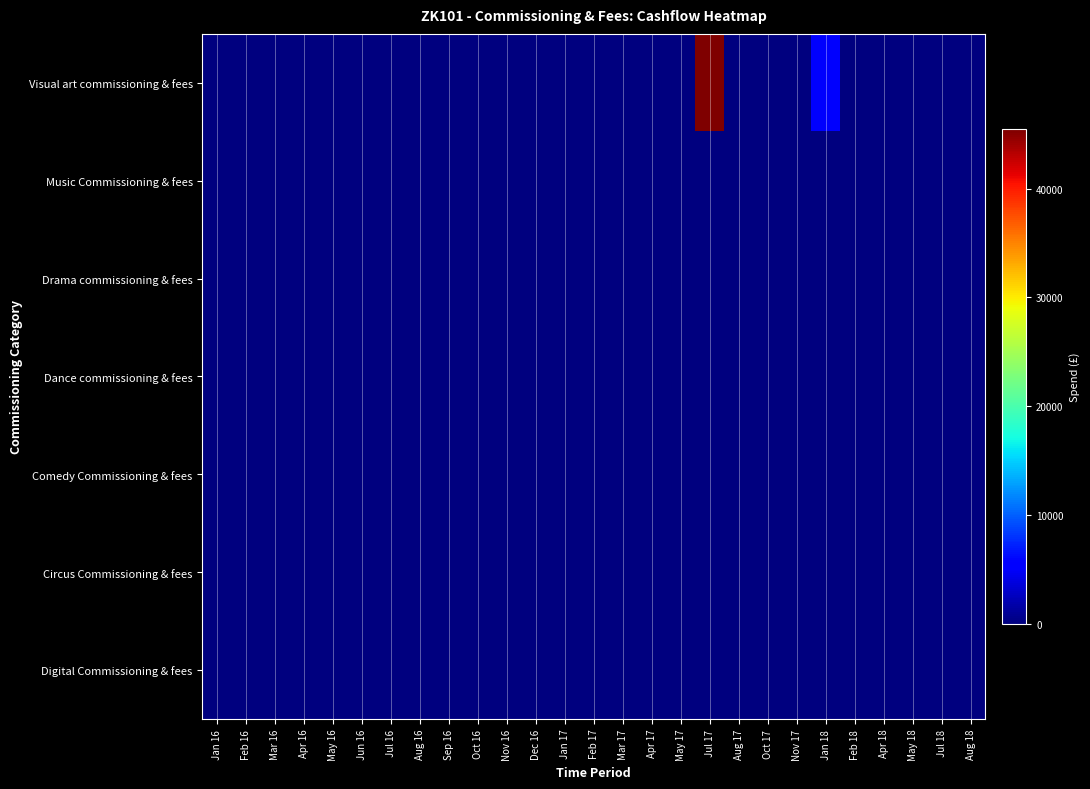

At how many categories does at least one series exceed 44627?

1